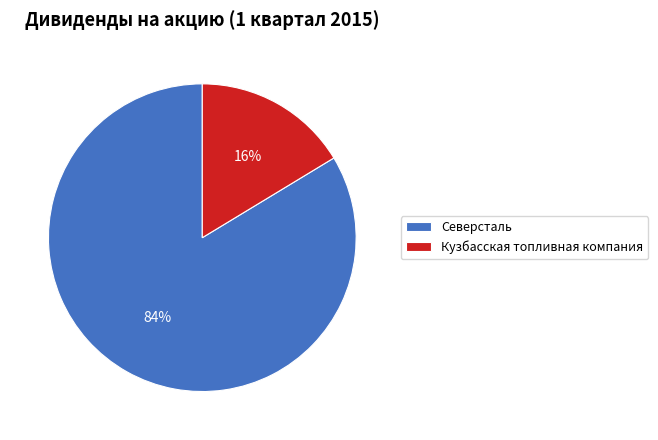

What is the largest slice in the pie chart?

Северсталь